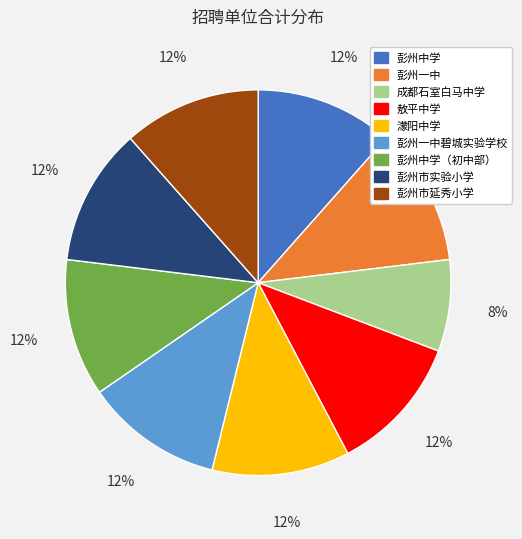

Between 成都石室白马中学 and 彭州市延秀小学, which is larger?

彭州市延秀小学